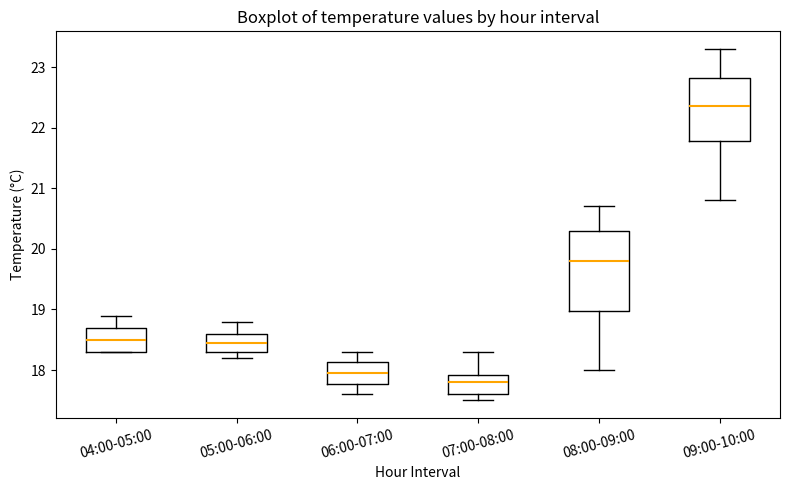

Where does the lower whisker of the box for 05:00-06:00 end on the y-axis? The values are not printed on the chart, so give them approximately, as read against the axis.

18.2